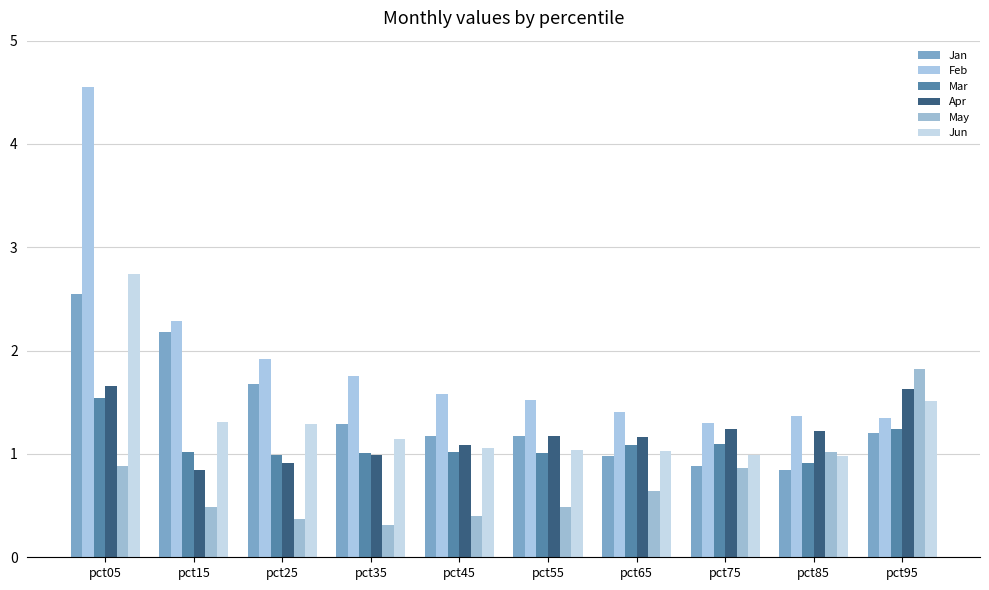

True or false: Mar has a value of 0.9 at pct85.

True